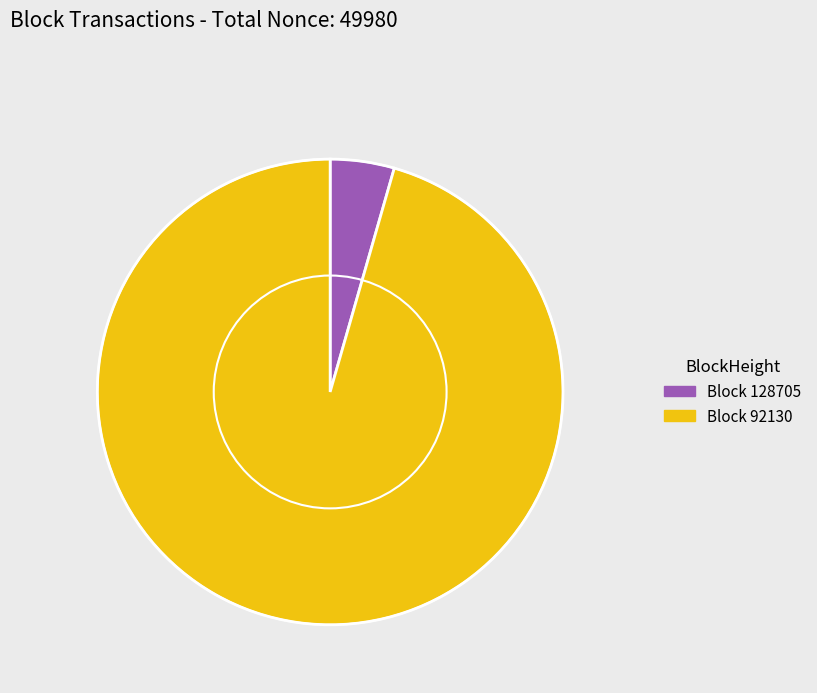

Is there any slice that represents more than half of the pie?

Yes